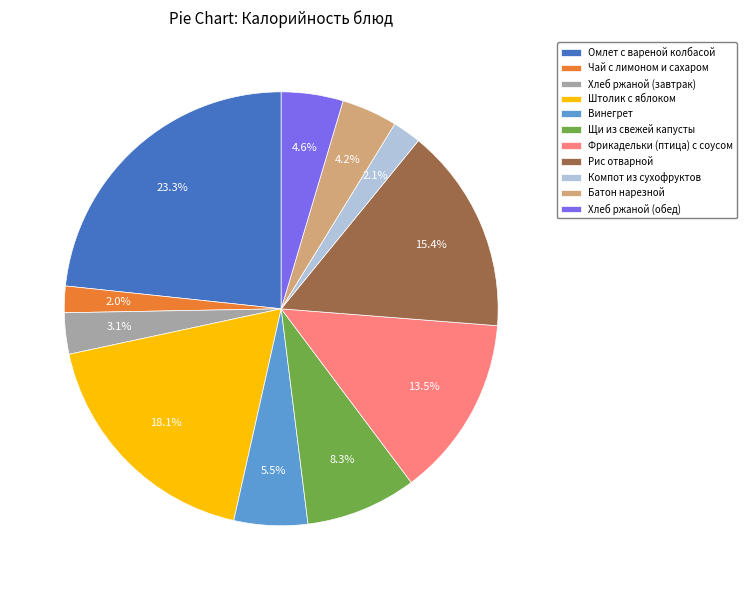

What is the largest slice in the pie chart?

Омлет с вареной колбасой